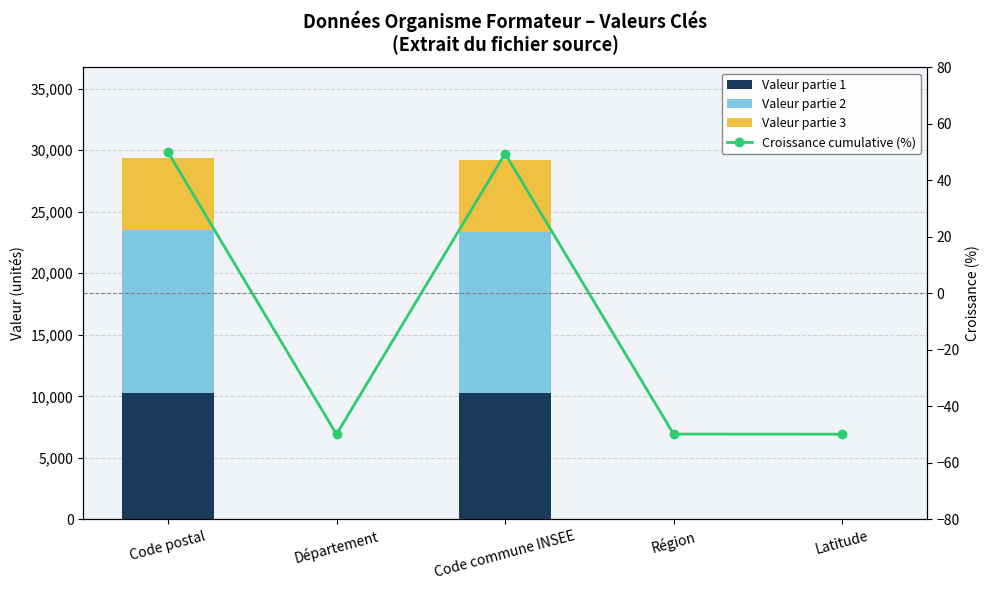

How many values in the Croissance cumulative (%) series exceed -49?

2